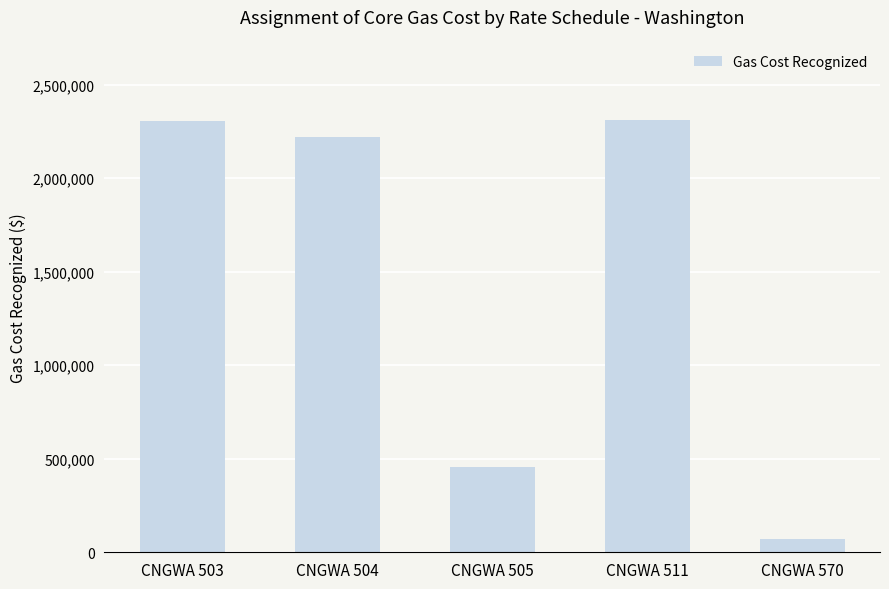

Approximately how many times larger is the value at CNGWA 511 compared to CNGWA 570?

32.5